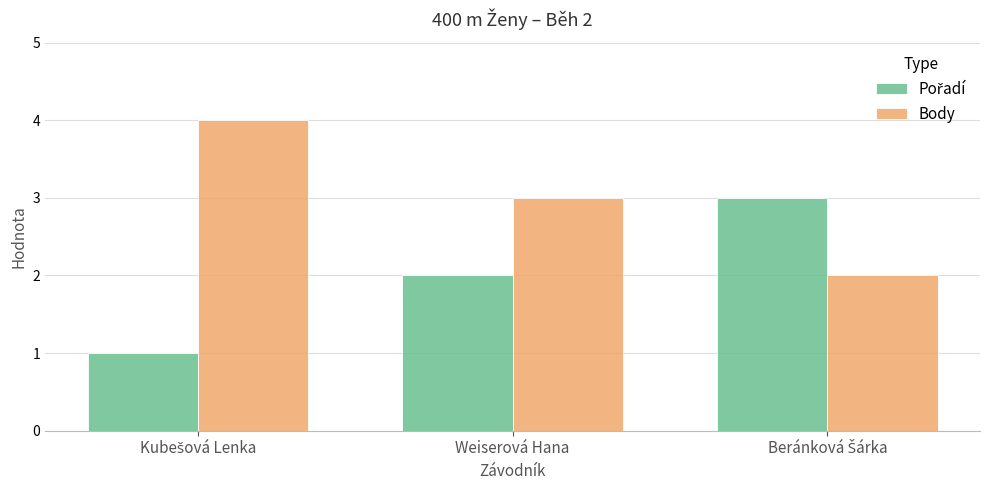

What is the total value across all series at Weiserová Hana?

5